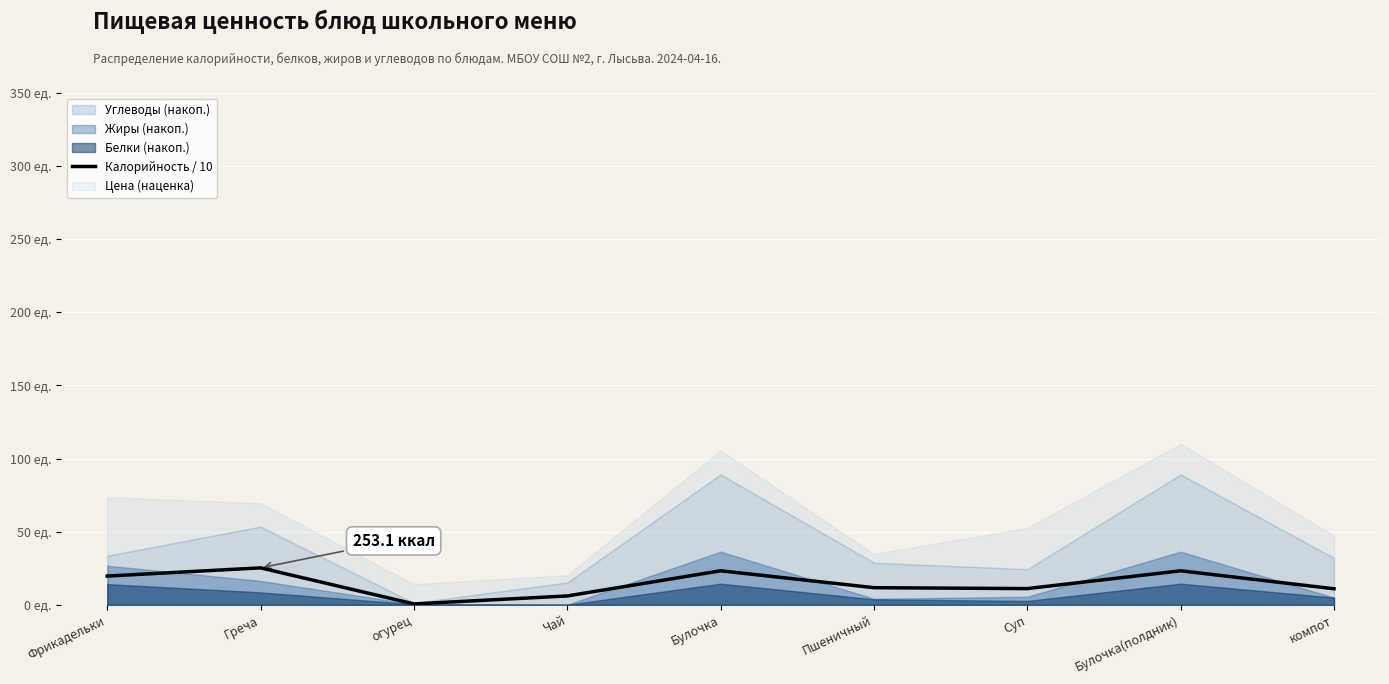

Reading right to left, list all the values displayed in this chart.

11.0	23.3	11.1	11.8	23.3	6.1	0.7	25.3	19.7